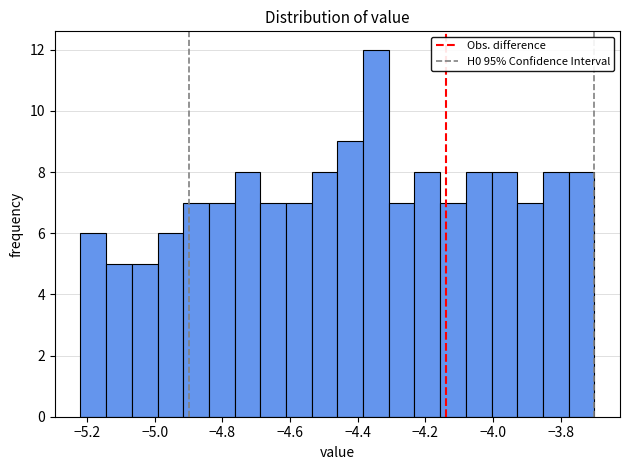

Read against the x-axis, roughly where is the centre of the tallest bar?

-4.34